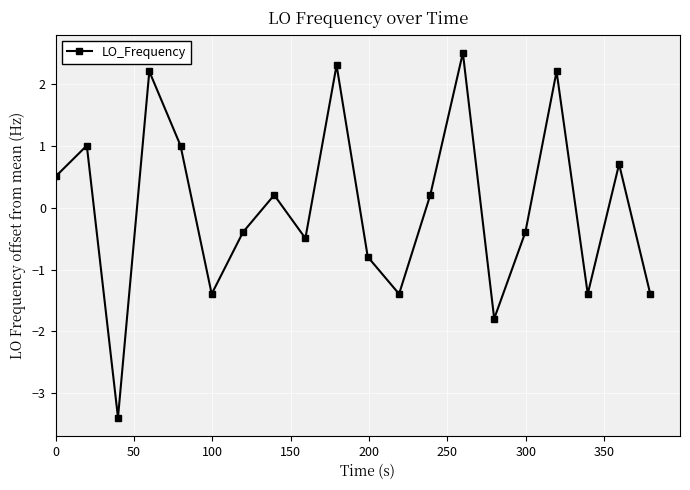

What is the difference between the maximum and minimum values?

5.9